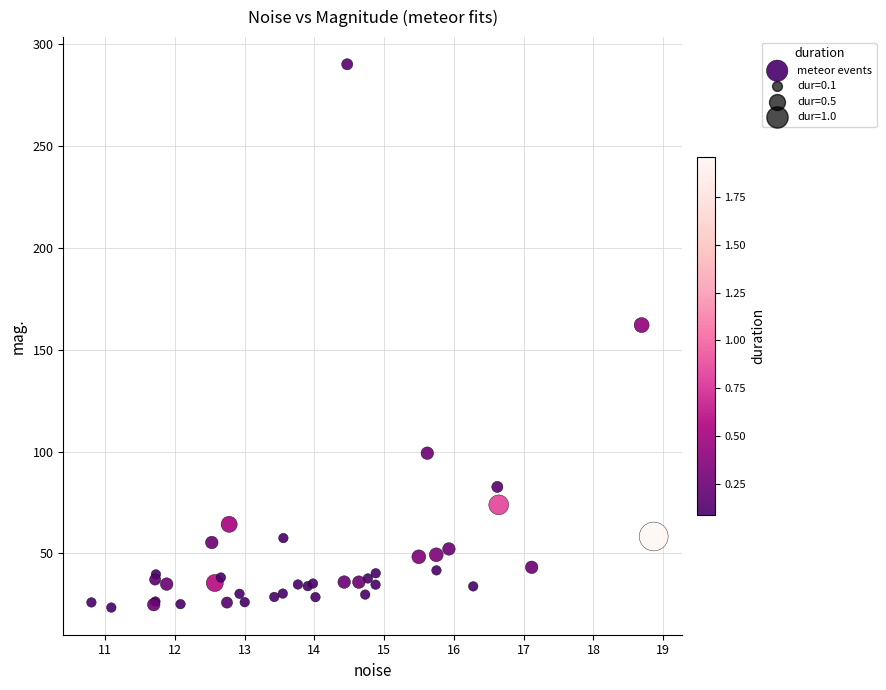

What Y value in the scatter plot is closest to 156?

162.2